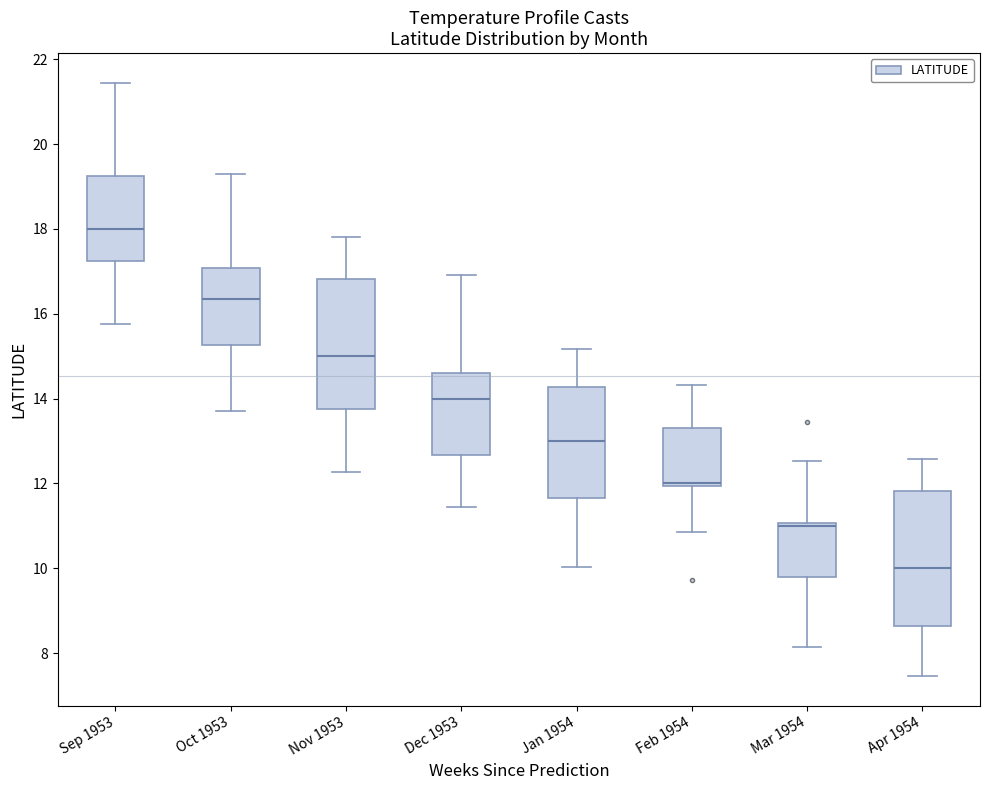

Which box has the lowest median line?

Apr 1954